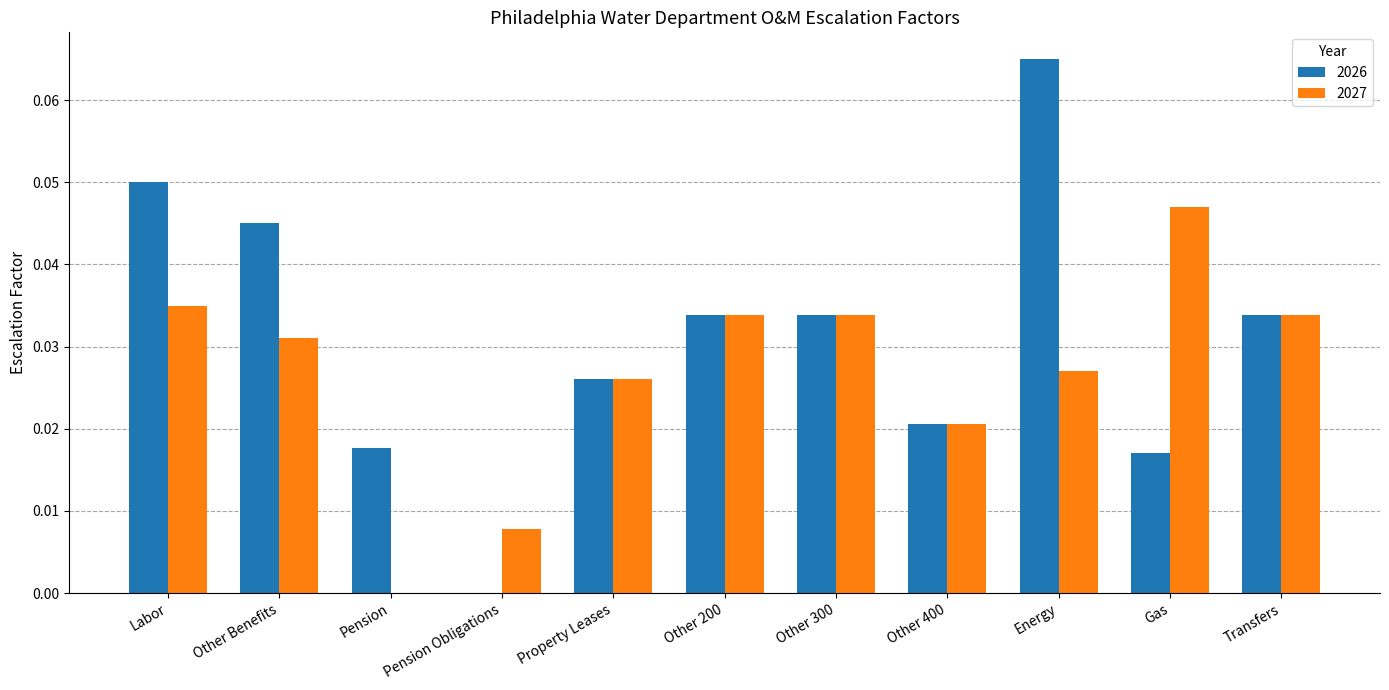

Does the chart contain stacked bars?

No